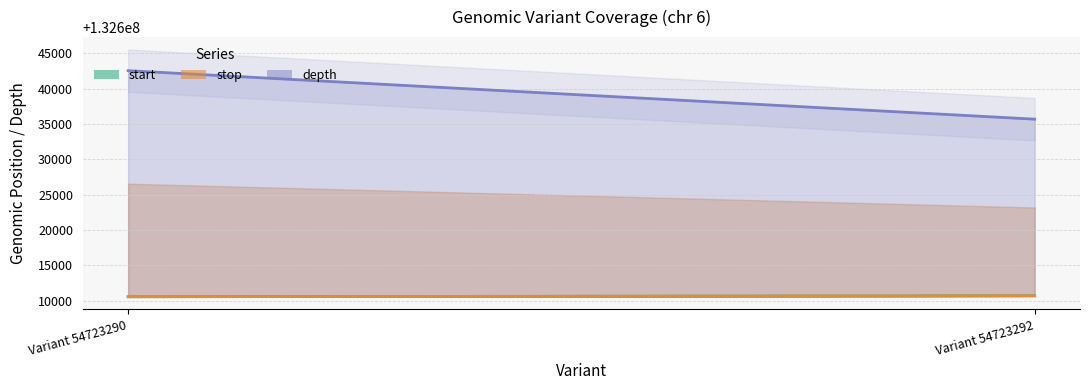

What is the difference between the maximum and minimum values in the depth series?

6866